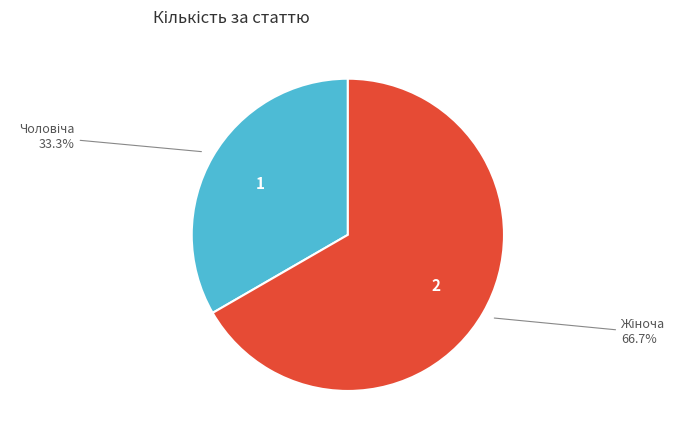

Is there a majority slice in this chart?

Yes